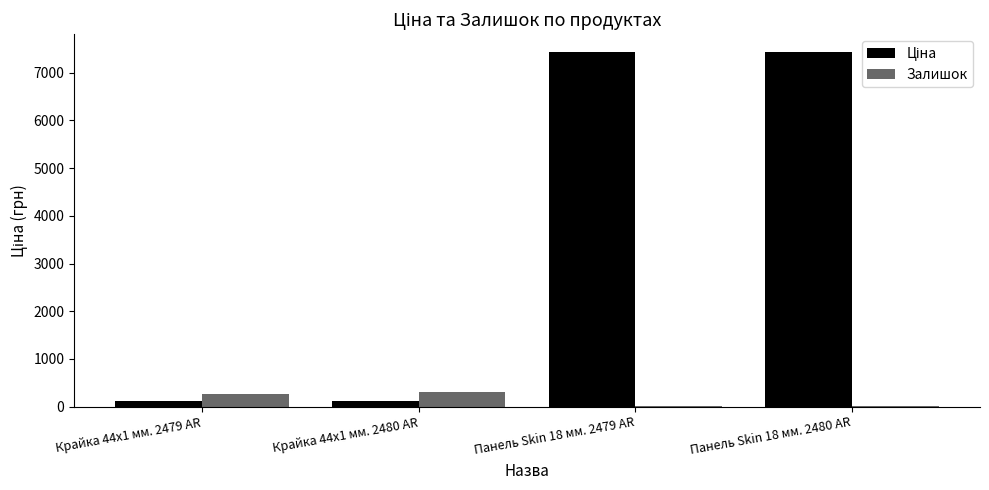

Is it true that Залишок equals 270.0 at Крайка 44x1 мм. 2479 AR?

True